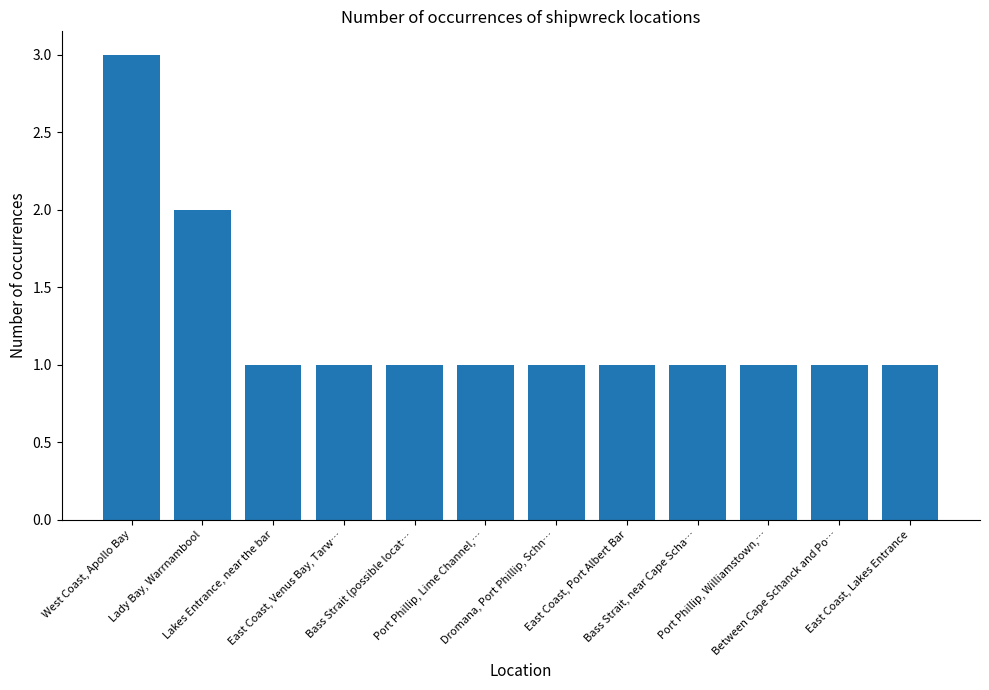

Reading right to left, list all the values displayed in this chart.

East Coast, Lakes Entrance=1	Between Cape Schanck and Po…=1	Port Phillip, Williamstown,…=1	Bass Strait, near Cape Scha…=1	East Coast, Port Albert Bar=1	Dromana, Port Phillip, Schn…=1	Port Phillip, Lime Channel,…=1	Bass Strait (possible locat…=1	East Coast, Venus Bay, Tarw…=1	Lakes Entrance, near the bar=1	Lady Bay, Warrnambool=2	West Coast, Apollo Bay=3